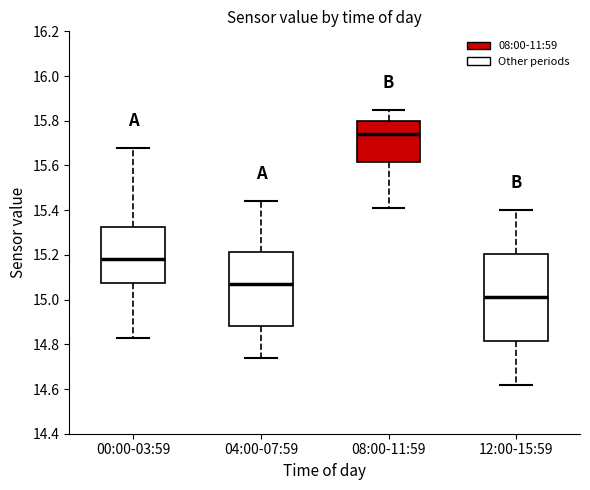

Reading left to right, read every box against the y-axis: the position of its median line, the range the box covers, and the ends of its whiskers. The values are not printed on the chart, so give them approximately, as read against the axis.

00:00-03:59: median 15.18, box 15.08 to 15.32, whiskers 14.84 to 15.68
04:00-07:59: median 15.08, box 14.88 to 15.22, whiskers 14.74 to 15.44
08:00-11:59: median 15.74, box 15.62 to 15.80, whiskers 15.42 to 15.86
12:00-15:59: median 15.02, box 14.82 to 15.20, whiskers 14.62 to 15.40